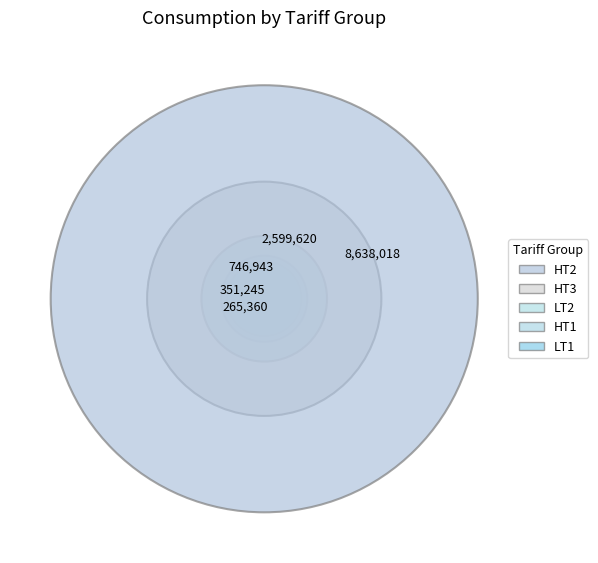

Count the number of slices in the pie.

5